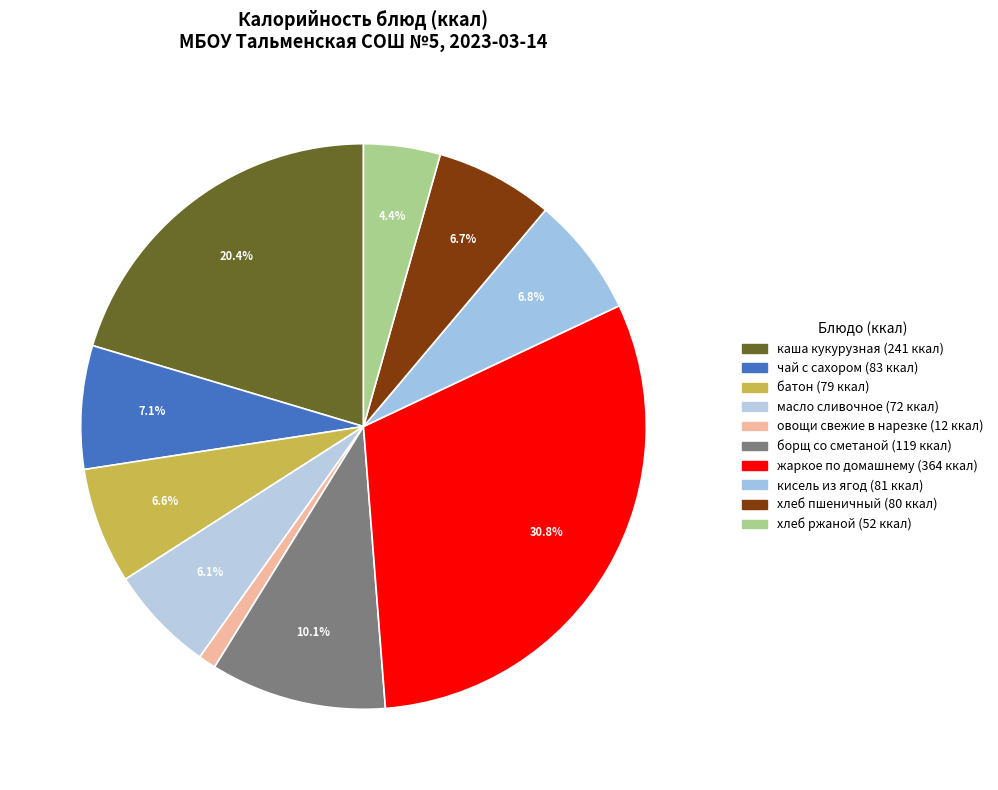

Which slice is the smallest?

овощи свежие в нарезке